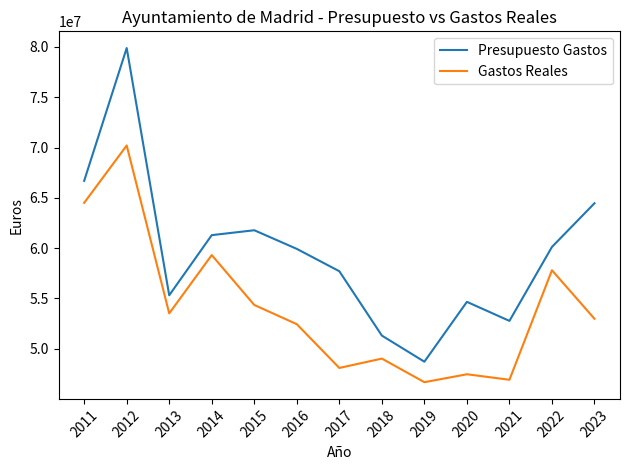

Which series has the widest spread of values?

Presupuesto Gastos